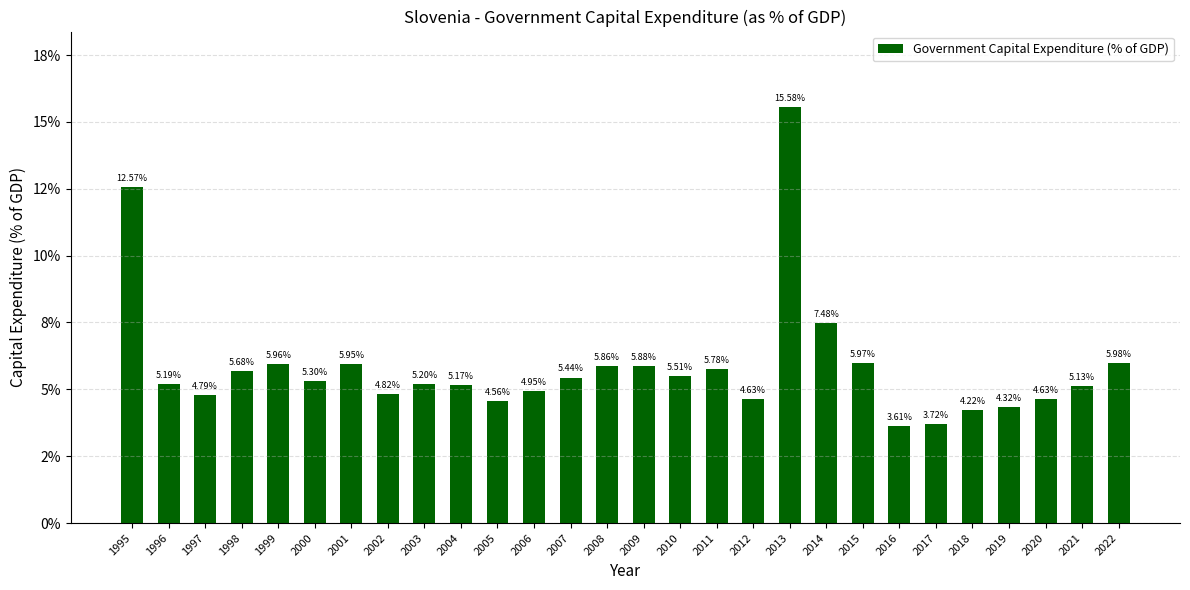

Are the bars horizontal?

No